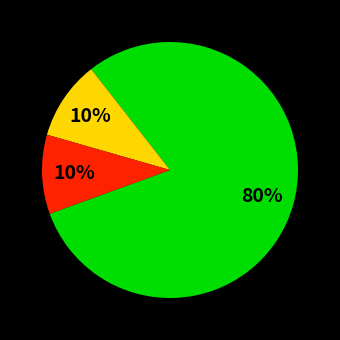

To the nearest percent, what is the average slice percentage?

33%